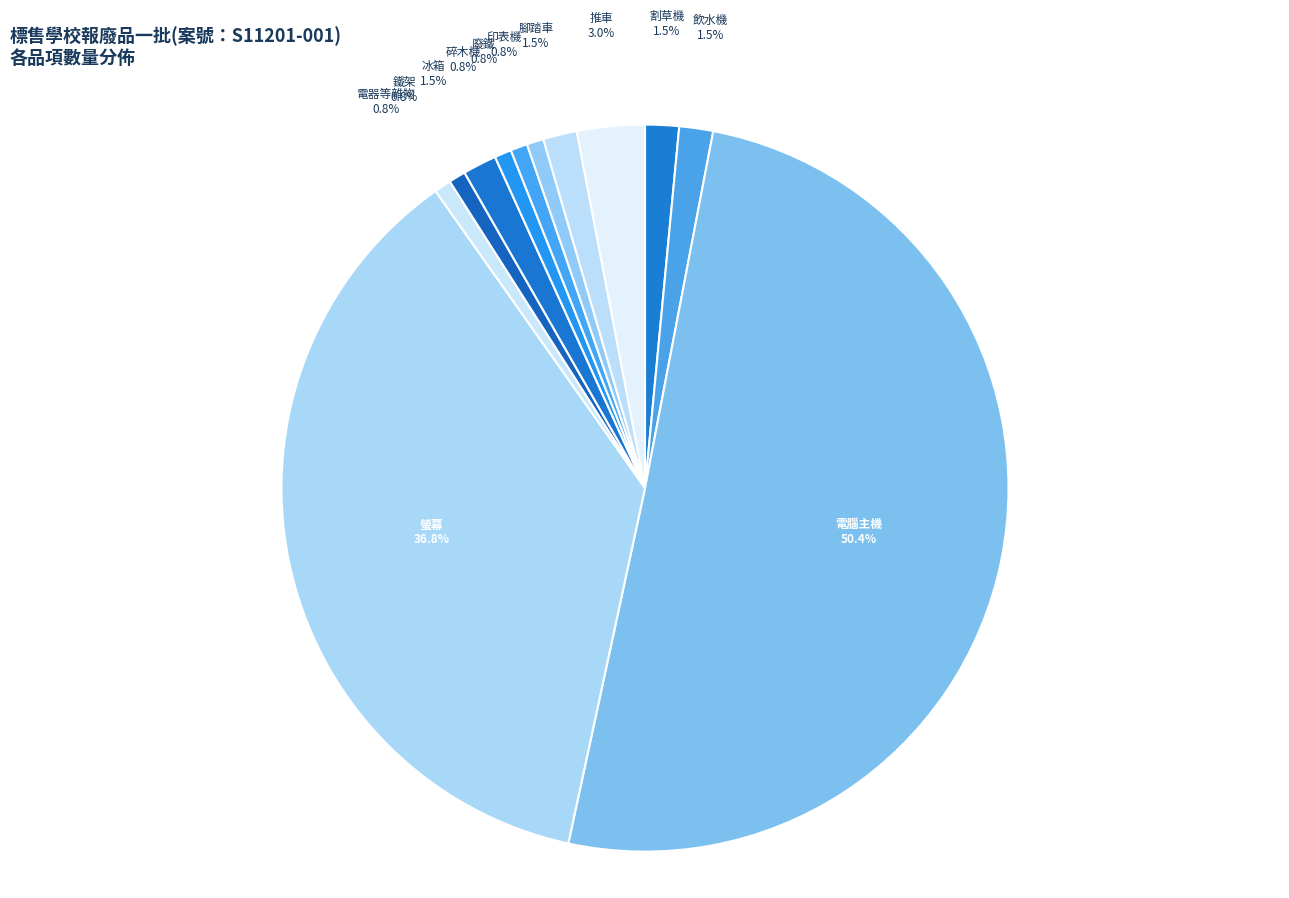

What percentage is NOT represented by 電器等雜物?

99.2%